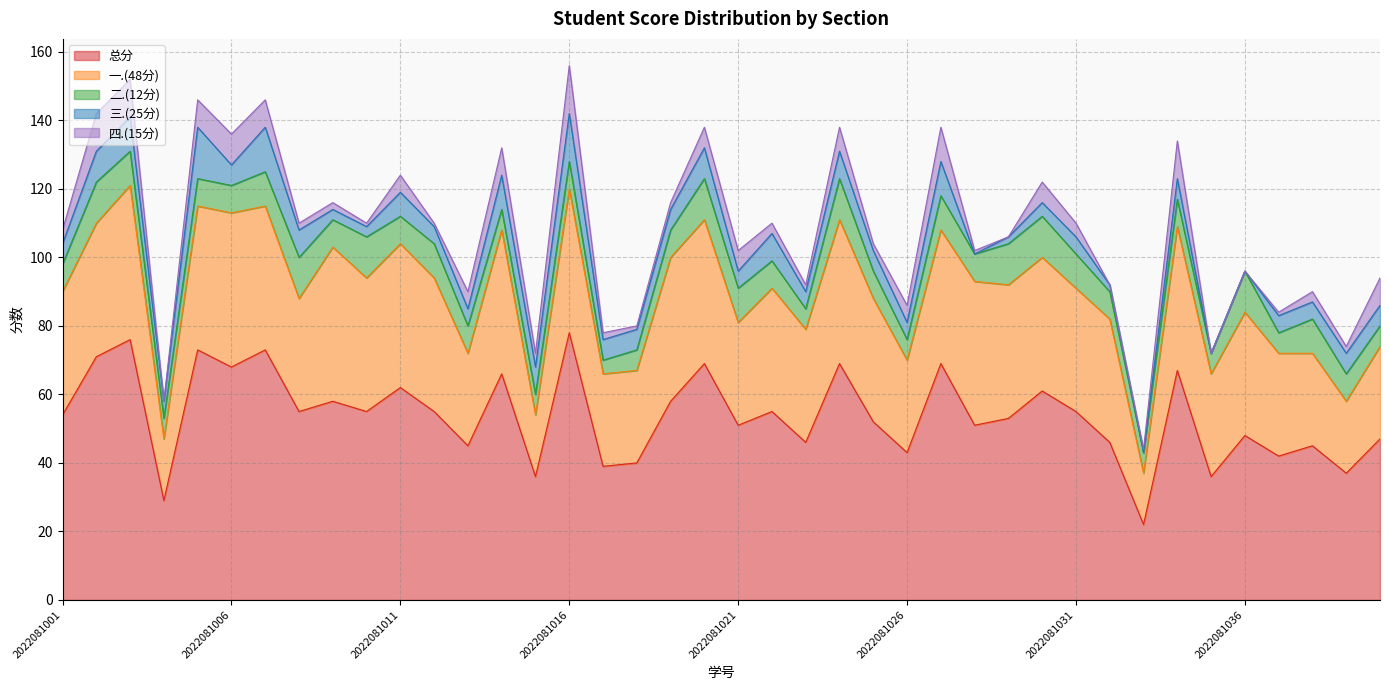

Reading right to left, what are all the values shown in this chart?

总分: 2022081040=47	2022081039=37	2022081038=45	2022081037=42	2022081036=48	2022081035=36	2022081034=67	2022081033=22	2022081032=46	2022081031=55	2022081030=61	2022081029=53	2022081028=51	2022081027=69	2022081026=43	2022081025=52	2022081024=69	2022081023=46	2022081022=55	2022081021=51	2022081020=69	2022081019=58	2022081018=40	2022081017=39	2022081016=78	2022081015=36	2022081014=66	2022081013=45	2022081012=55	2022081011=62	2022081010=55	2022081009=58	2022081008=55	2022081007=73	2022081006=68	2022081005=73	2022081004=29	2022081003=76	2022081002=71	2022081001=54
一.(48分): 2022081040=27	2022081039=21	2022081038=27	2022081037=30	2022081036=36	2022081035=30	2022081034=42	2022081033=15	2022081032=36	2022081031=36	2022081030=39	2022081029=39	2022081028=42	2022081027=39	2022081026=27	2022081025=36	2022081024=42	2022081023=33	2022081022=36	2022081021=30	2022081020=42	2022081019=42	2022081018=27	2022081017=27	2022081016=42	2022081015=18	2022081014=42	2022081013=27	2022081012=39	2022081011=42	2022081010=39	2022081009=45	2022081008=33	2022081007=42	2022081006=45	2022081005=42	2022081004=18	2022081003=45	2022081002=39	2022081001=36
二.(12分): 2022081040=6	2022081039=8	2022081038=10	2022081037=6	2022081036=12	2022081035=6	2022081034=8	2022081033=6	2022081032=8	2022081031=10	2022081030=12	2022081029=12	2022081028=8	2022081027=10	2022081026=6	2022081025=8	2022081024=12	2022081023=6	2022081022=8	2022081021=10	2022081020=12	2022081019=8	2022081018=6	2022081017=4	2022081016=8	2022081015=6	2022081014=6	2022081013=8	2022081012=10	2022081011=8	2022081010=12	2022081009=8	2022081008=12	2022081007=10	2022081006=8	2022081005=8	2022081004=6	2022081003=10	2022081002=12	2022081001=8
三.(25分): 2022081040=6	2022081039=6	2022081038=5	2022081037=5	2022081036=0	2022081035=0	2022081034=6	2022081033=0	2022081032=2	2022081031=5	2022081030=4	2022081029=2	2022081028=0	2022081027=10	2022081026=5	2022081025=6	2022081024=8	2022081023=5	2022081022=8	2022081021=5	2022081020=9	2022081019=6	2022081018=6	2022081017=6	2022081016=14	2022081015=8	2022081014=10	2022081013=5	2022081012=5	2022081011=7	2022081010=3	2022081009=3	2022081008=8	2022081007=13	2022081006=6	2022081005=15	2022081004=5	2022081003=10	2022081002=9	2022081001=6
四.(15分): 2022081040=8	2022081039=2	2022081038=3	2022081037=1	2022081036=0	2022081035=0	2022081034=11	2022081033=1	2022081032=0	2022081031=4	2022081030=6	2022081029=0	2022081028=1	2022081027=10	2022081026=5	2022081025=2	2022081024=7	2022081023=2	2022081022=3	2022081021=6	2022081020=6	2022081019=2	2022081018=1	2022081017=2	2022081016=14	2022081015=4	2022081014=8	2022081013=5	2022081012=1	2022081011=5	2022081010=1	2022081009=2	2022081008=2	2022081007=8	2022081006=9	2022081005=8	2022081004=0	2022081003=11	2022081002=11	2022081001=4